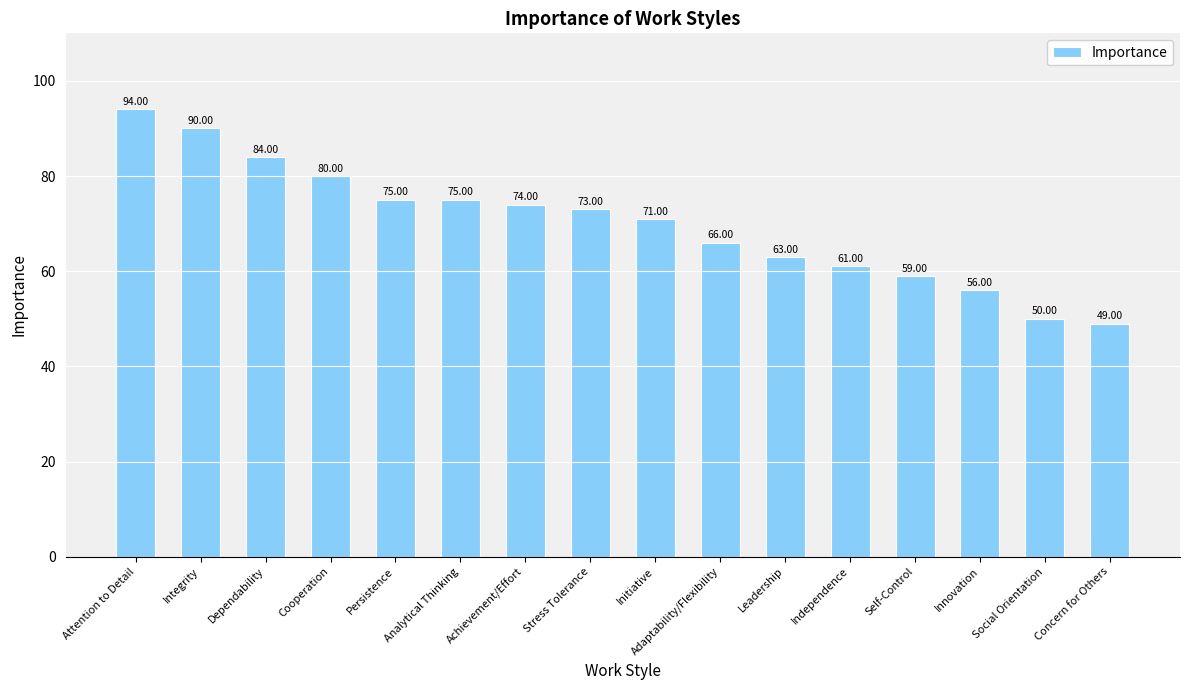

Are the bars grouped side by side (vs. stacked)?

No